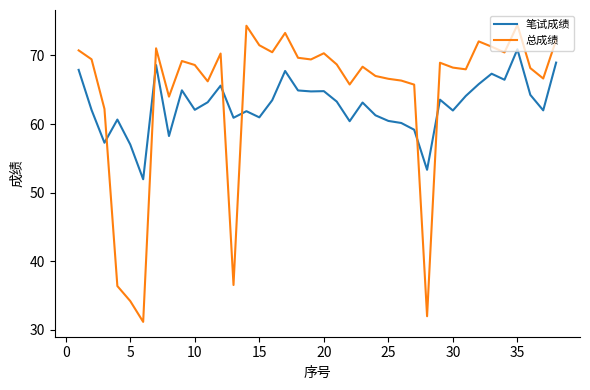

List the series in order of their peak value, lowest first.

笔试成绩, 总成绩